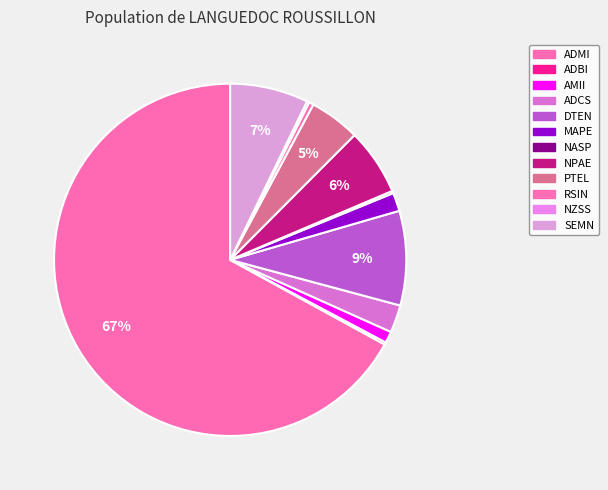

The ADCS slice represents 8% of the pie. True or false?

False